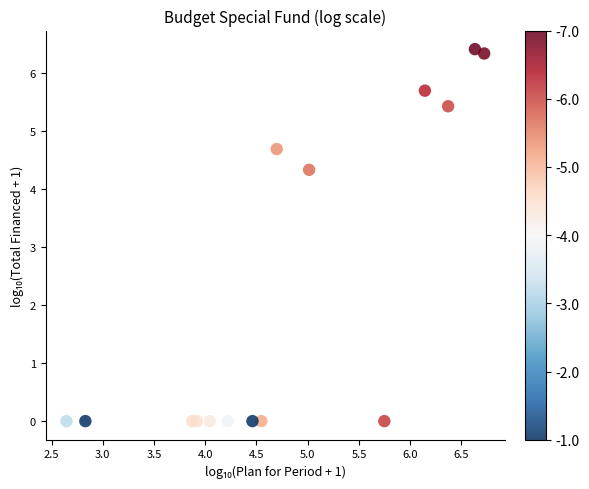

What Y value in the scatter plot is closest to 3?

4.3